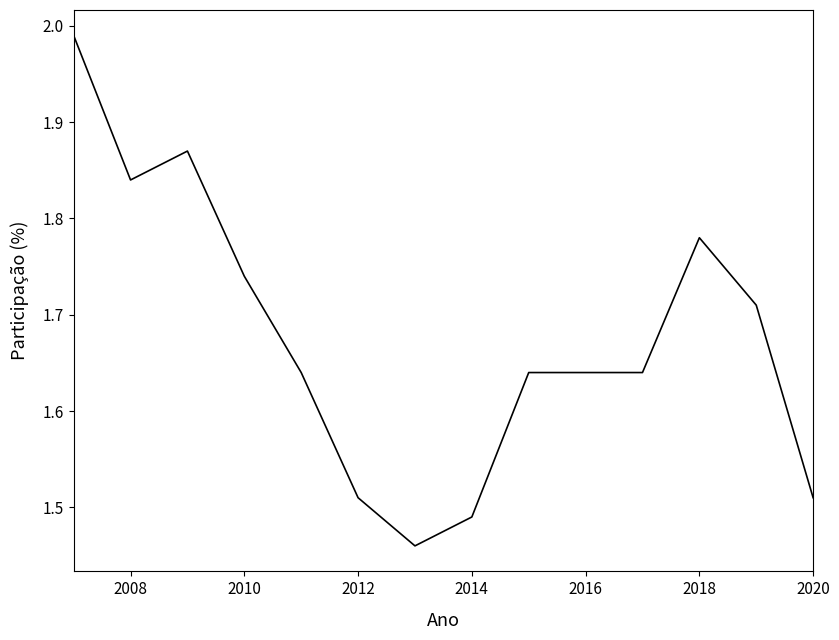

How many lines are shown in the chart?

1